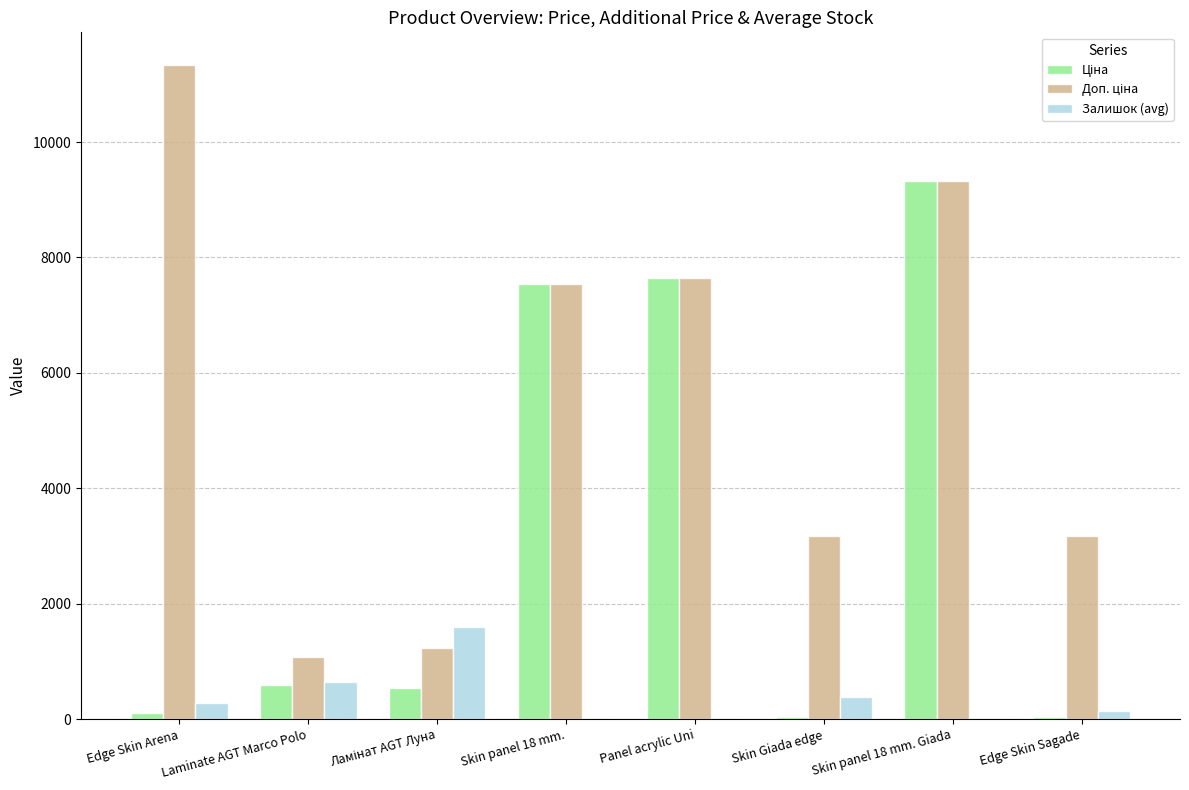

What is the greatest value displayed?

11334.0